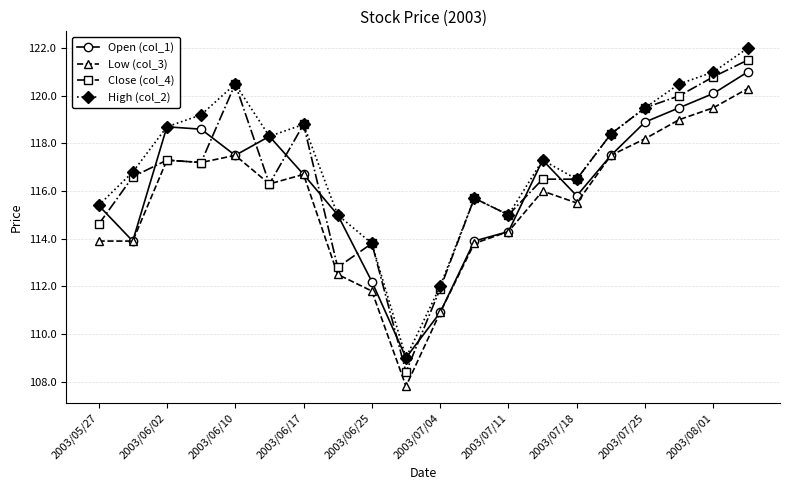

How many lines are shown in the chart?

4